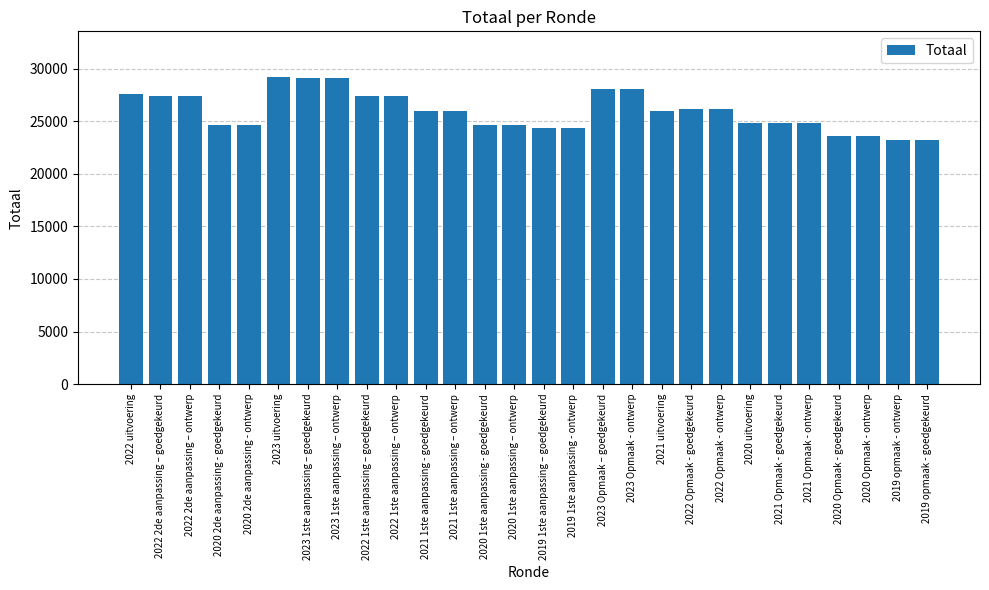

What is the ratio of the value at 2023 Opmaak – goedgekeurd to the value at 2020 1ste aanpassing - goedgekeurd?

1.1